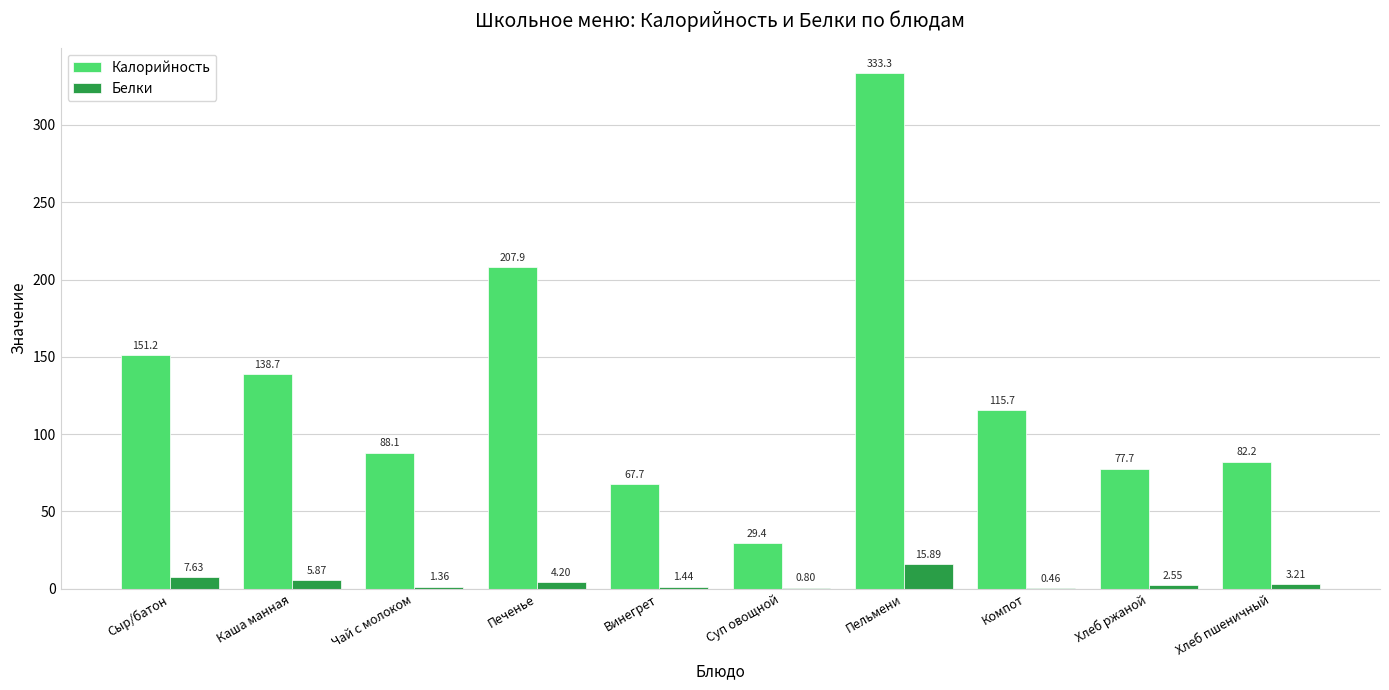

Between Суп овощной and Хлеб ржаной, which series saw the biggest shift?

Калорийность